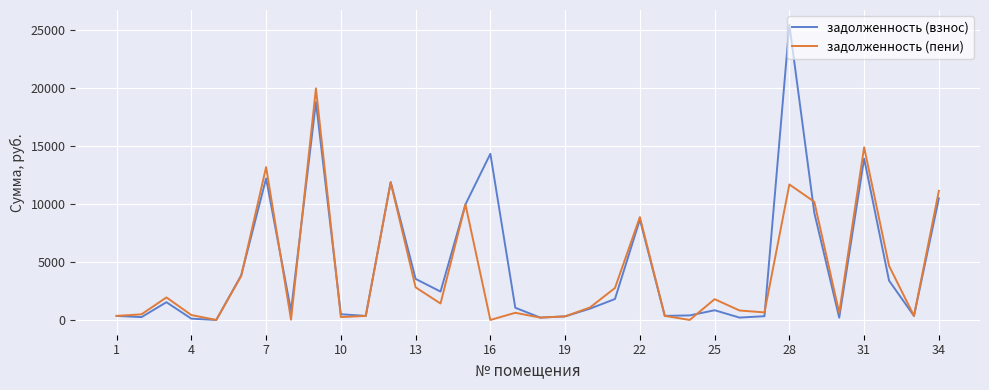

What are all the series names shown in the legend?

задолженность (взнос), задолженность (пени)